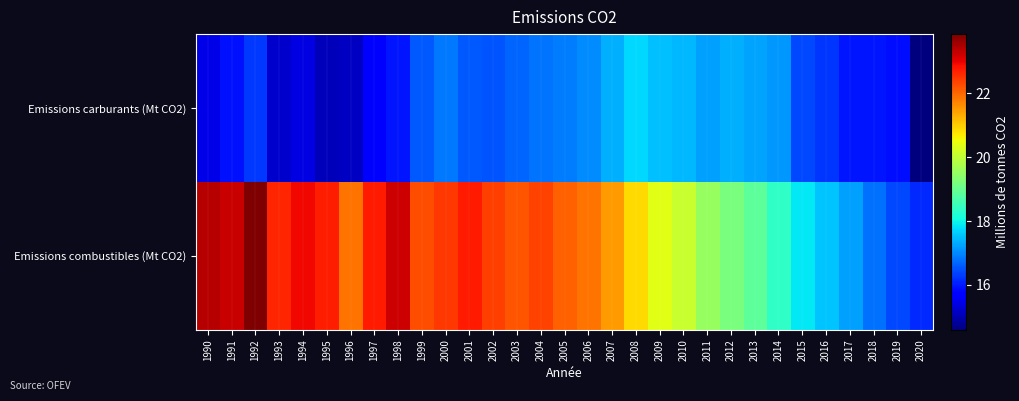

What is the total value across all series at 1992?

40.1